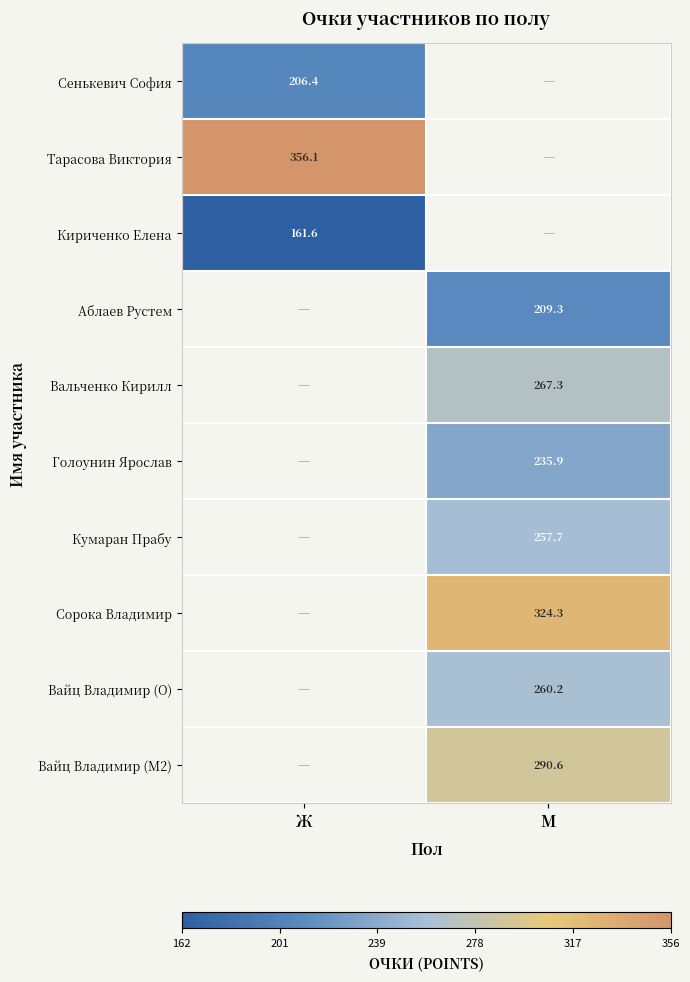

The Кириченко Елена series shows 161.6 at Ж. True or false?

True